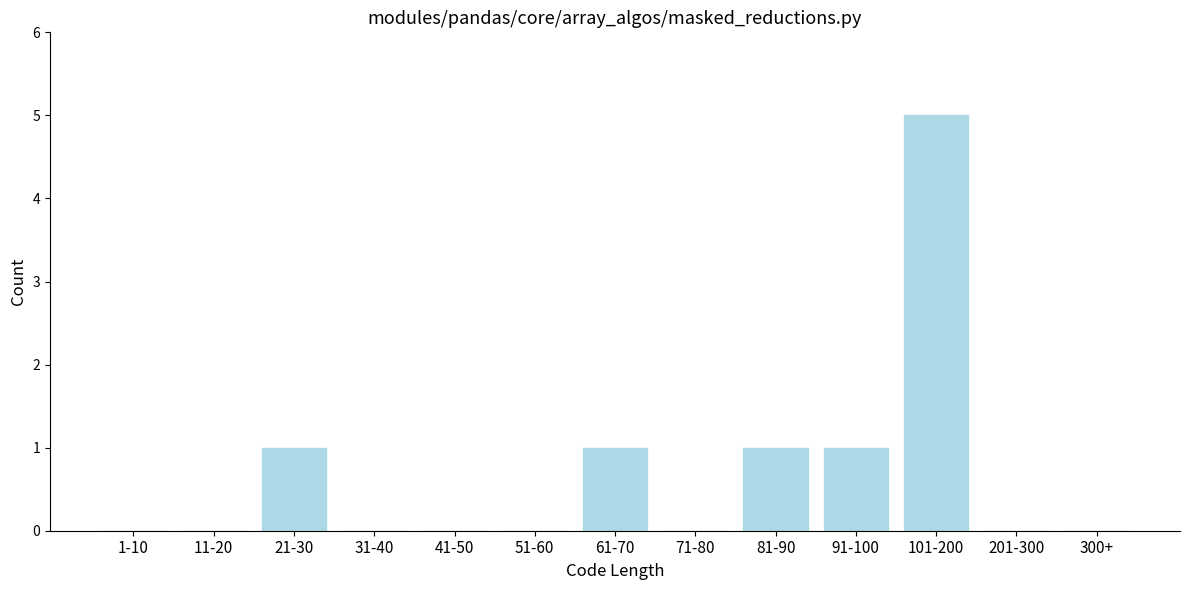

Reading left to right, extract all data points from this chart.

1-10=0	11-20=0	21-30=1	31-40=0	41-50=0	51-60=0	61-70=1	71-80=0	81-90=1	91-100=1	101-200=5	201-300=0	300+=0